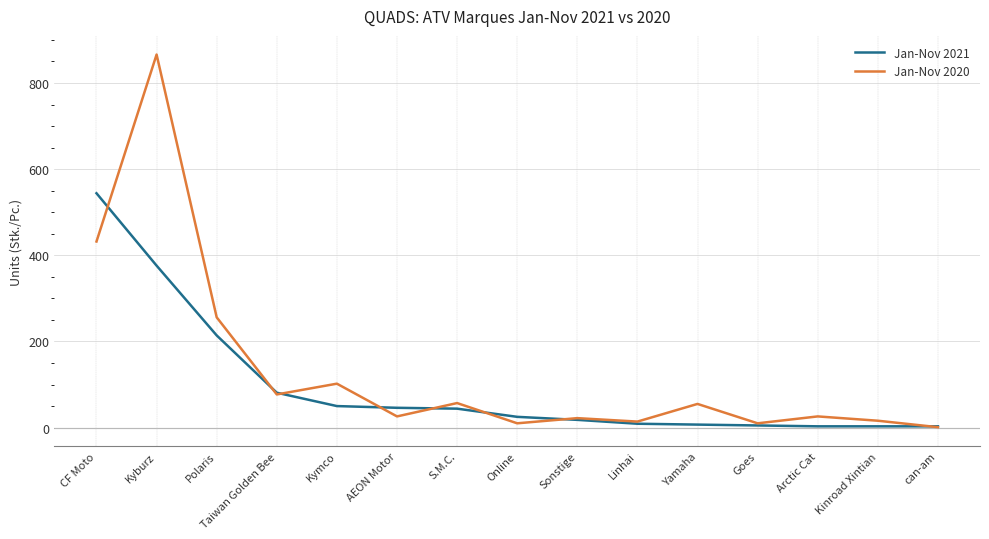

What is the difference between the maximum and minimum values in the Jan-Nov 2021 series?

541